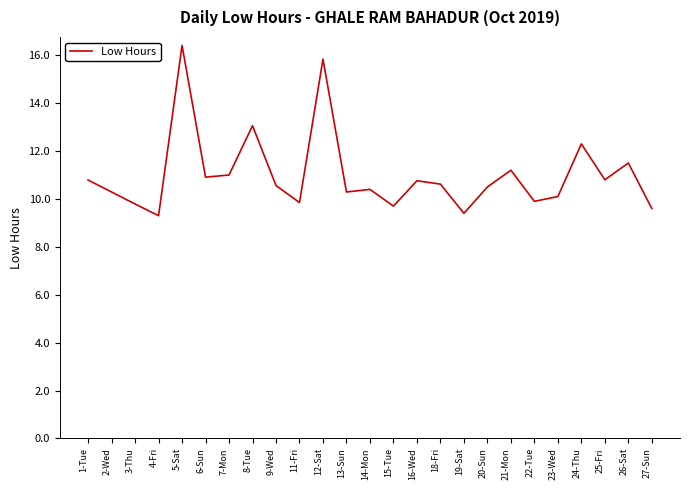

At which category does the data reach its first local peak?

5-Sat